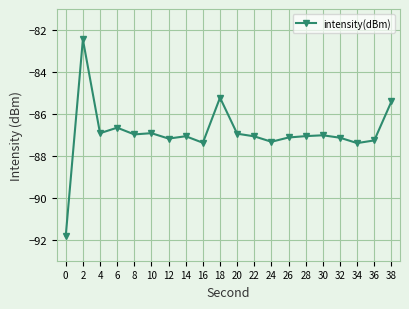

What is the smallest value displayed?

-91.8